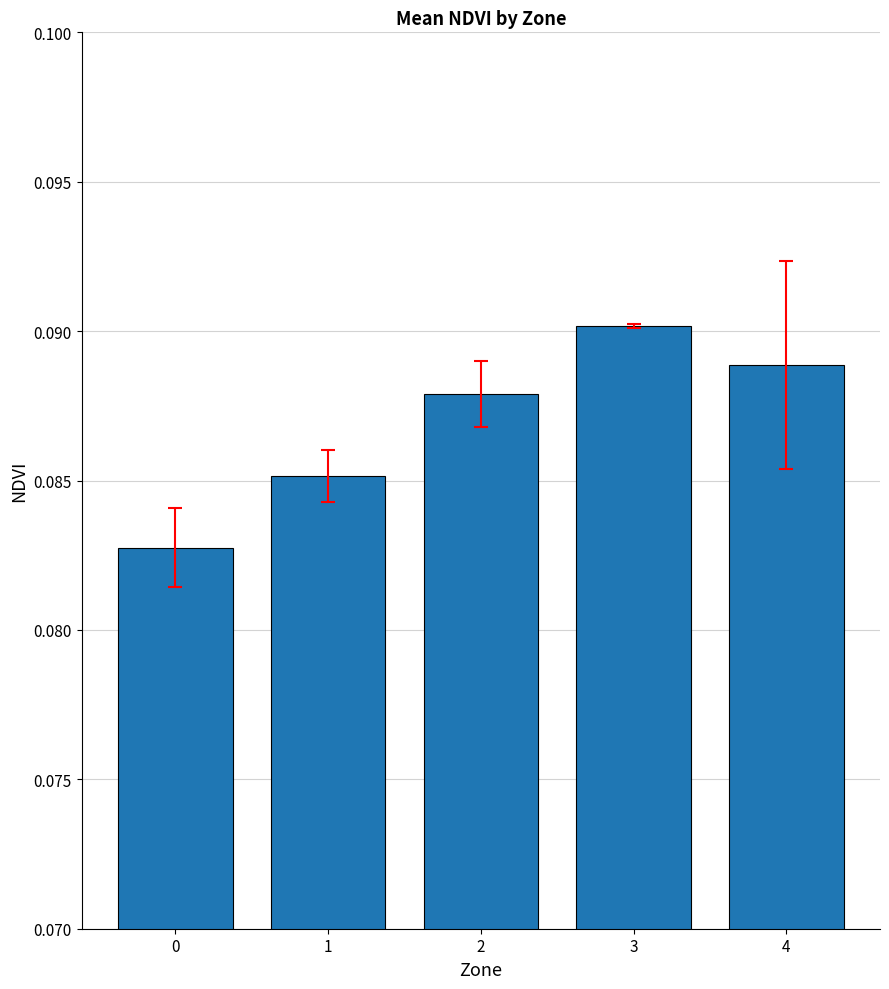

How many bars are there in total?

5